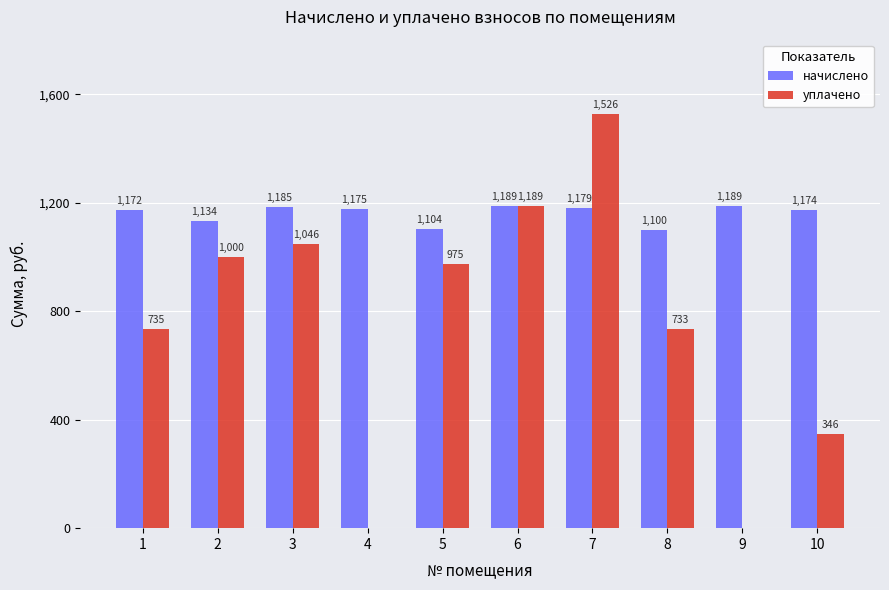

Between 2 and 10, which series saw the biggest shift?

уплачено